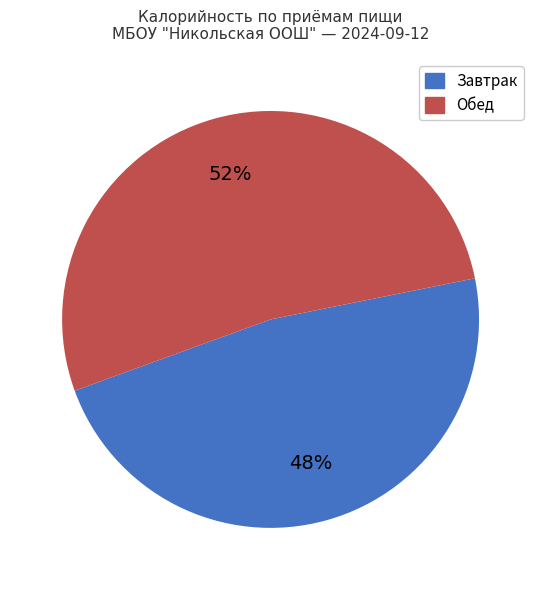

To the nearest percent, what is the average slice percentage?

50%